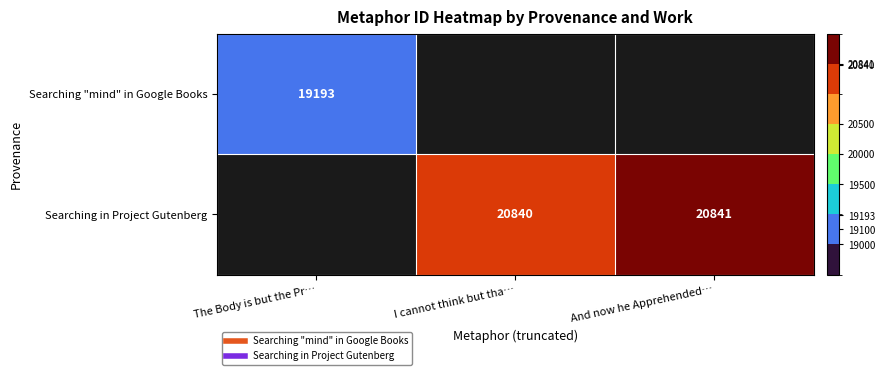

List the series in order of their overall mean, lowest first.

Searching "mind" in Google Books, Searching in Project Gutenberg